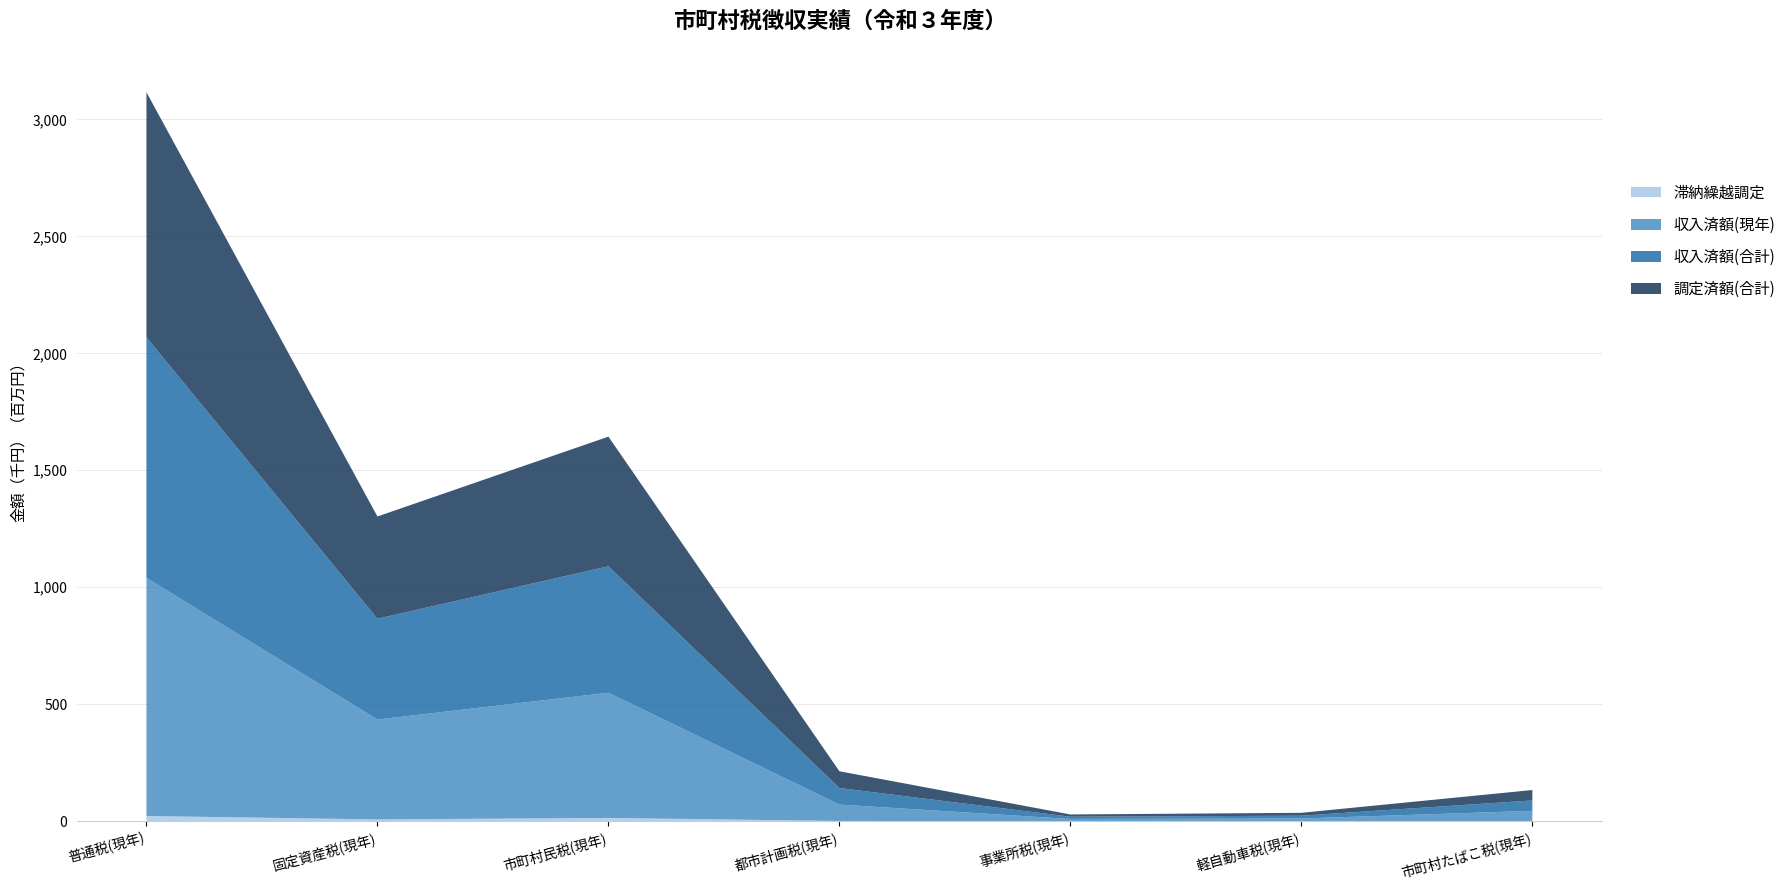

At which category is the sum across all series the highest?

普通税(現年)